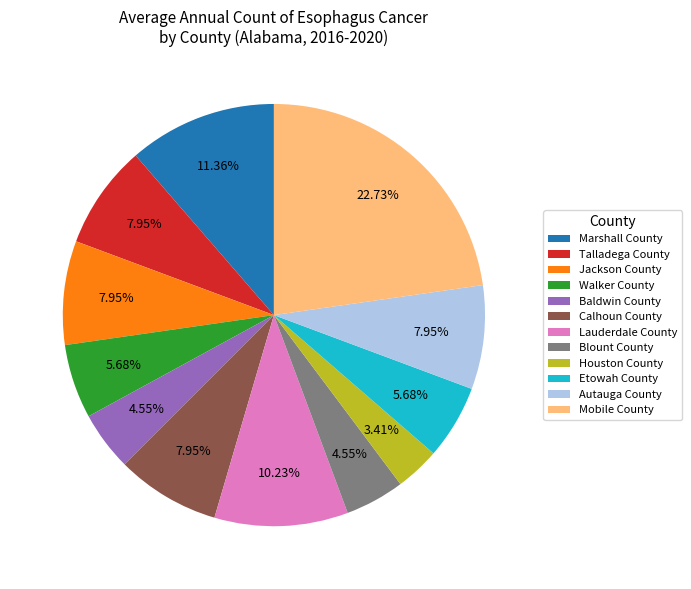

The Lauderdale County slice represents 20% of the pie. True or false?

False